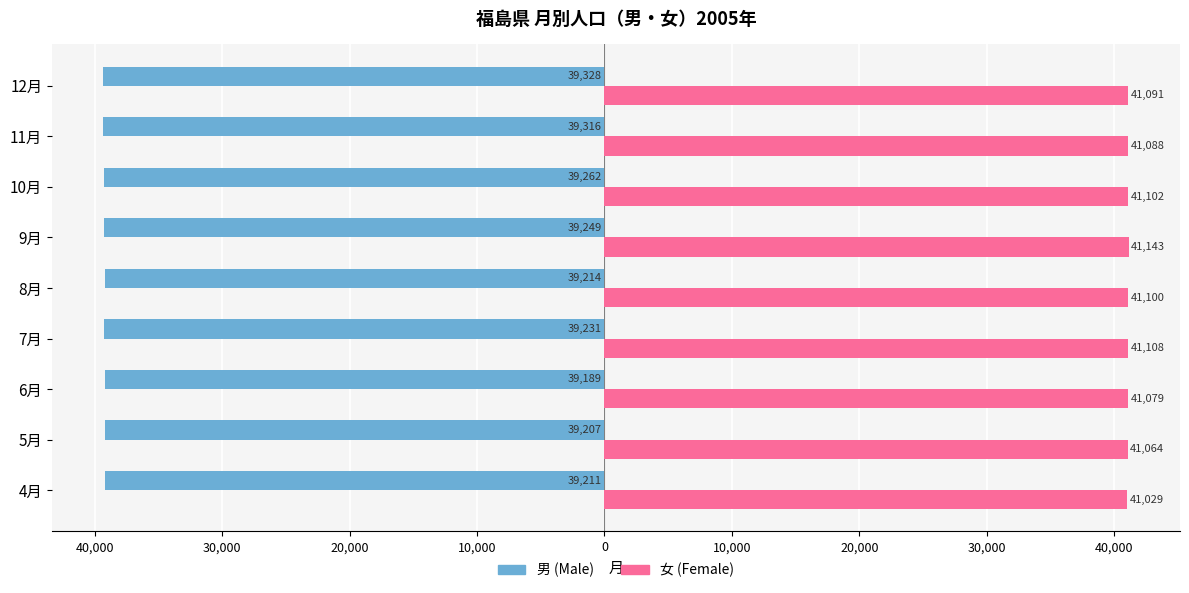

What are all the series names shown in the legend?

男 (Male), 女 (Female)